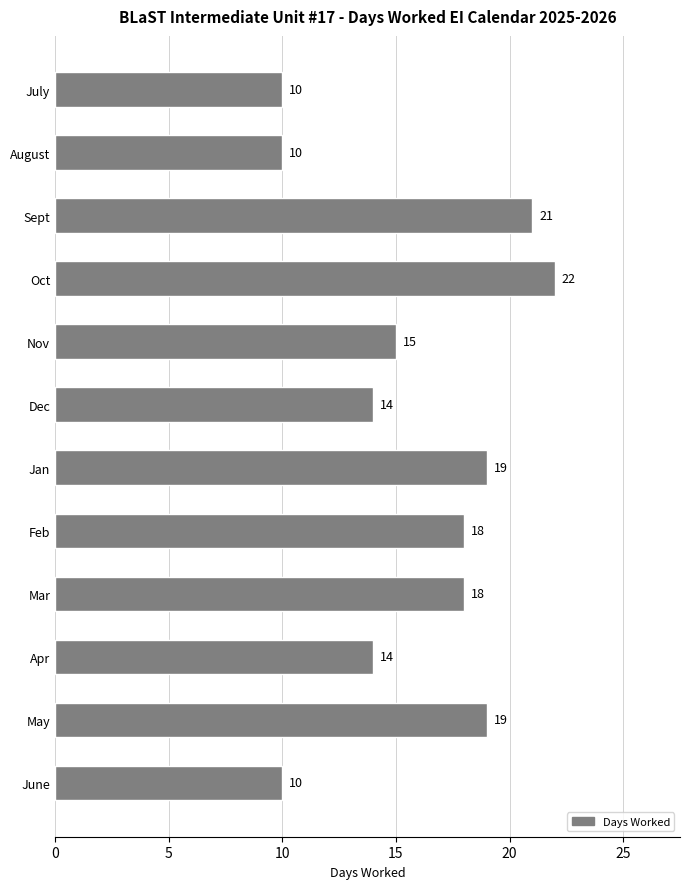

Reading top to bottom, transcribe all the data shown in this chart.

July=10	August=10	Sept=21	Oct=22	Nov=15	Dec=14	Jan=19	Feb=18	Mar=18	Apr=14	May=19	June=10